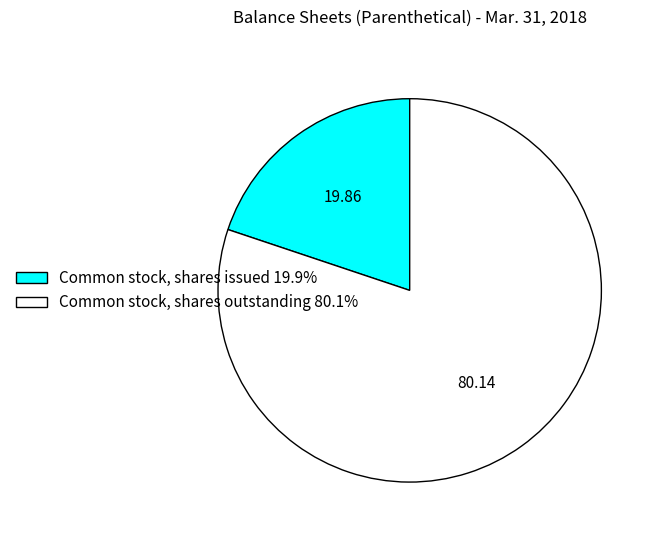

What is the largest slice in the pie chart?

Common stock, shares outstanding